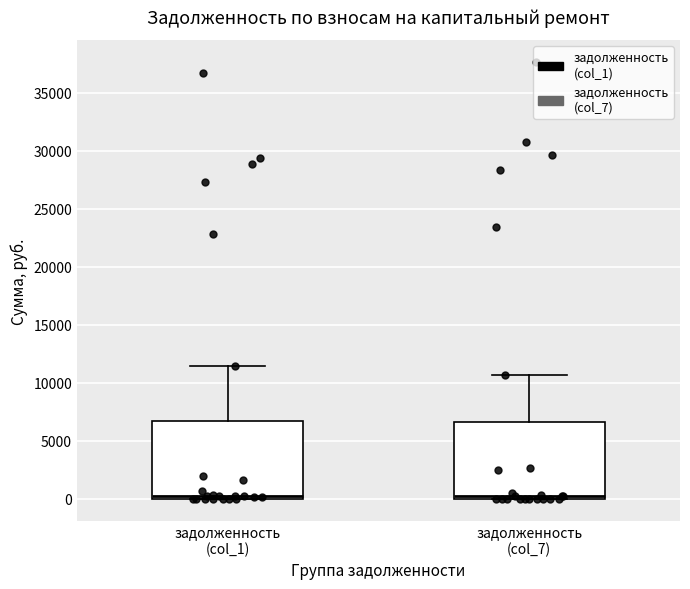

Where does the upper whisker of the box for задолженность (col_1) end on the y-axis? The values are not printed on the chart, so give them approximately, as read against the axis.

11500